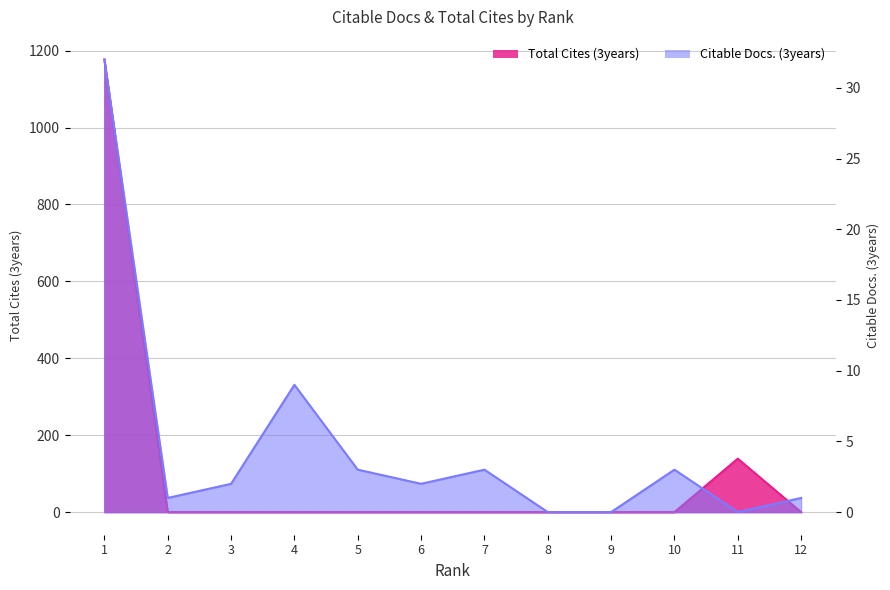

Which label corresponds to the largest value in the chart?

1